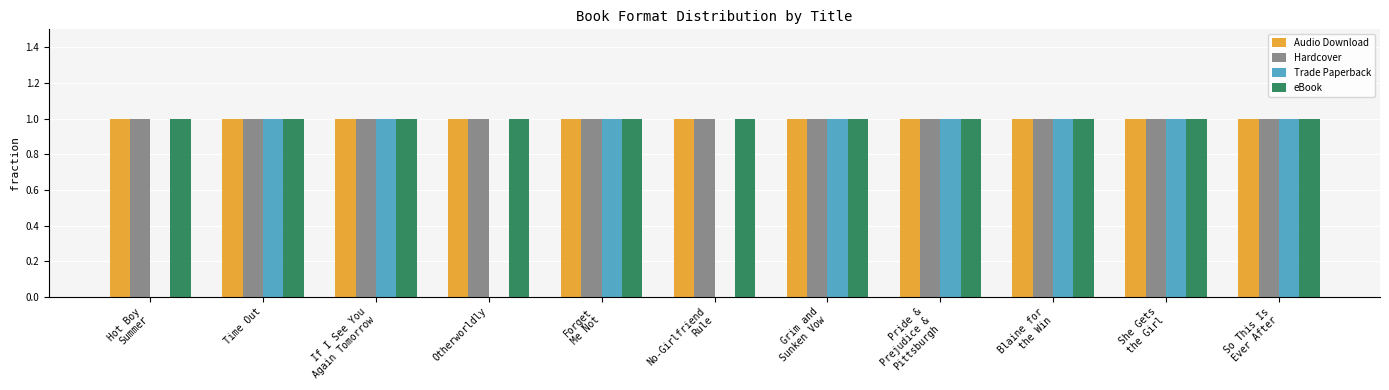

Is it true that Audio Download equals 1 at Blaine for
the Win?

True